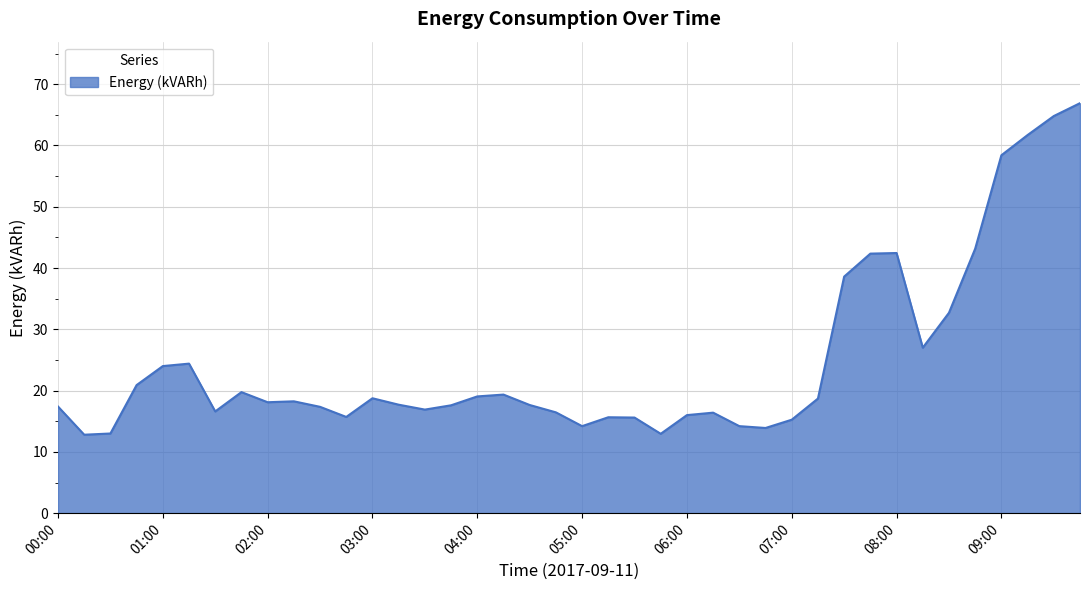

What is the smallest value displayed?

12.8